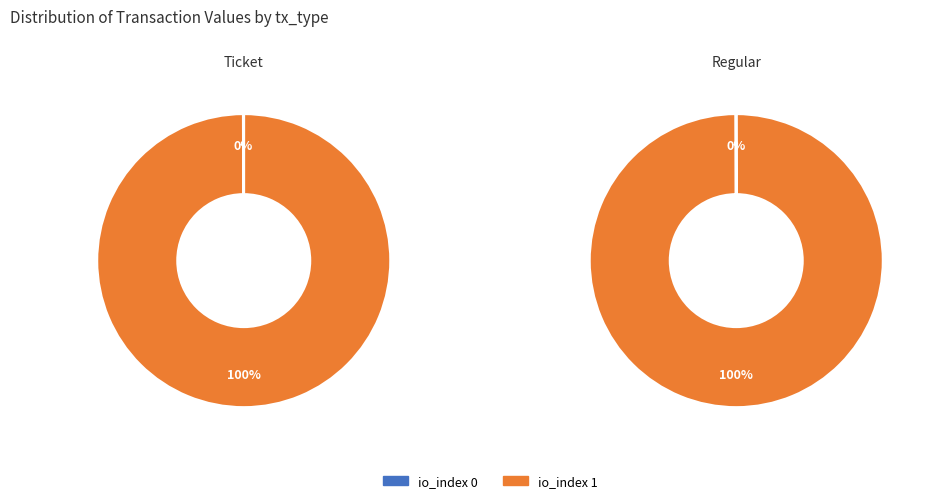

To the nearest percent, what is the average slice percentage?

50%